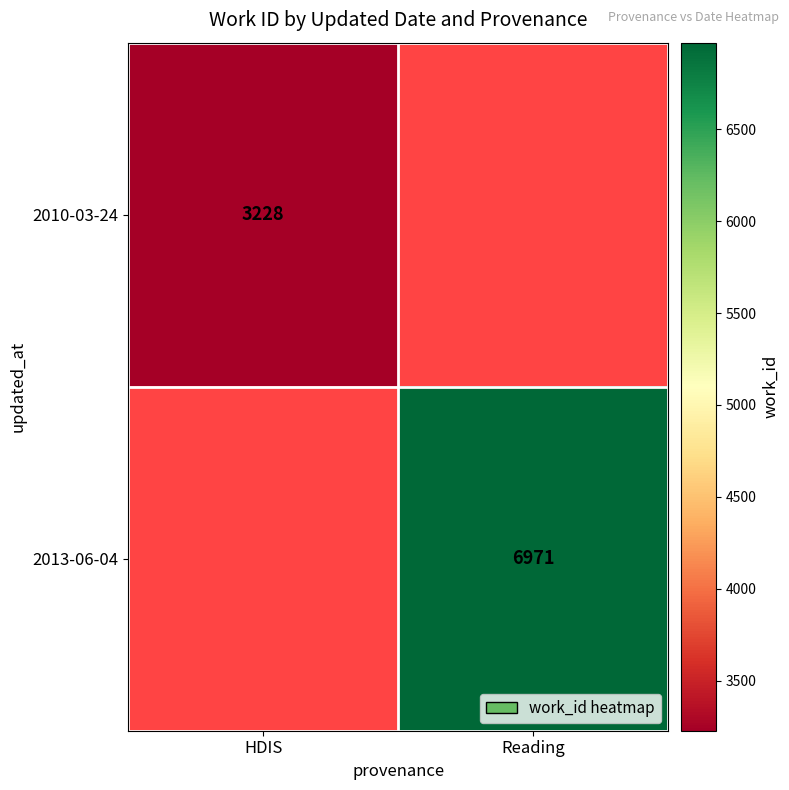

What is the greatest value displayed?

6971.0